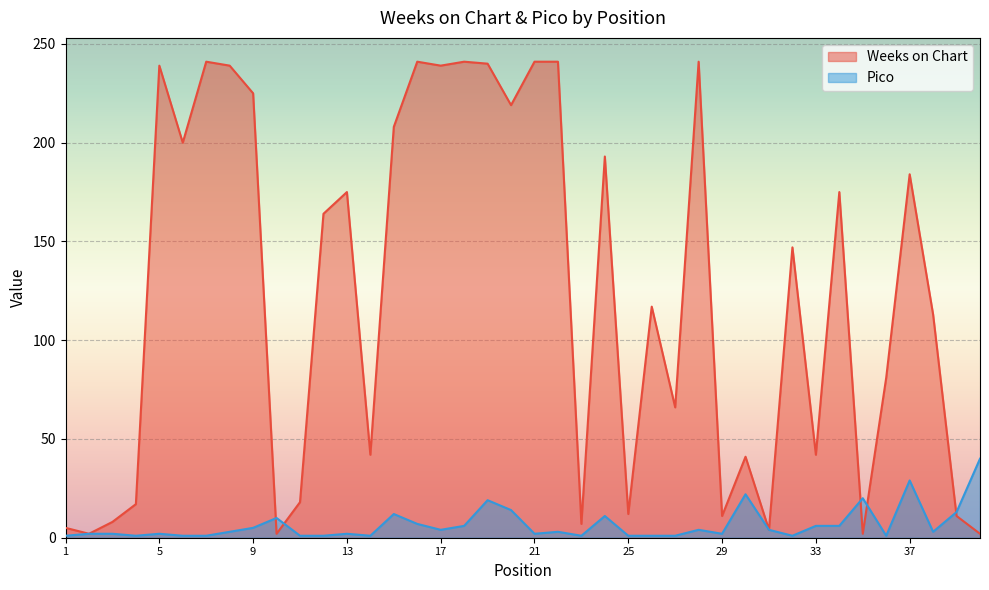

Is it true that Weeks on Chart equals 7 at 4?

False